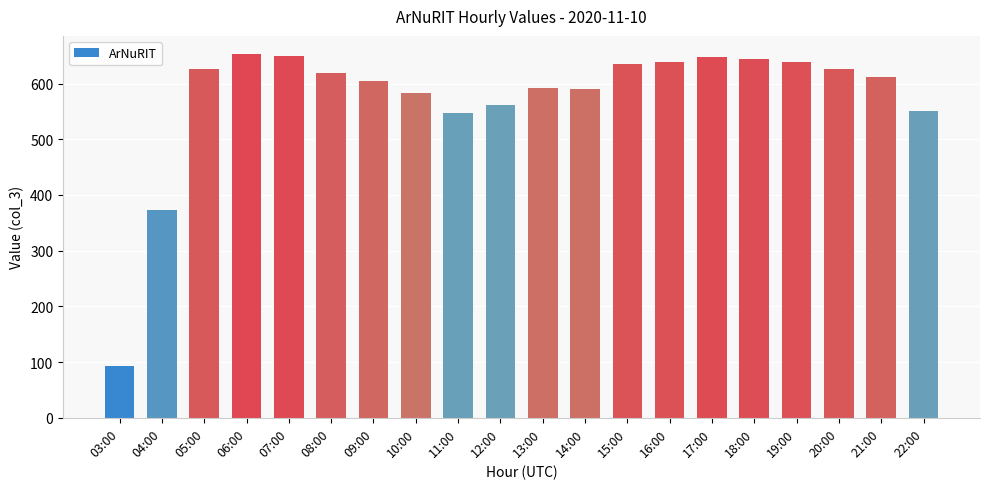

Between 06:00 and 15:00, which is larger?

06:00